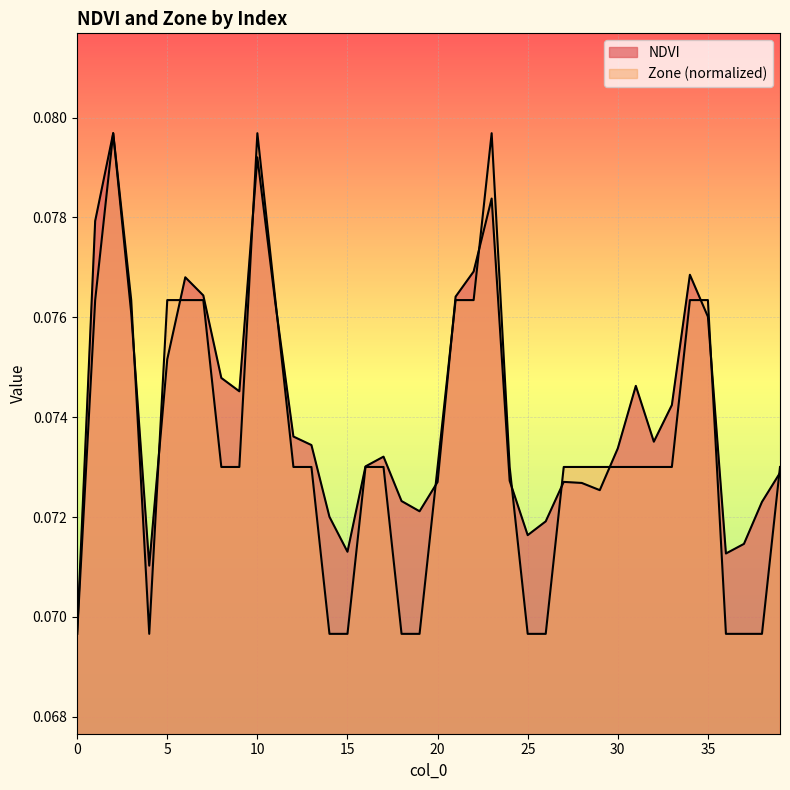

What is the sum of all NDVI values?

3.0